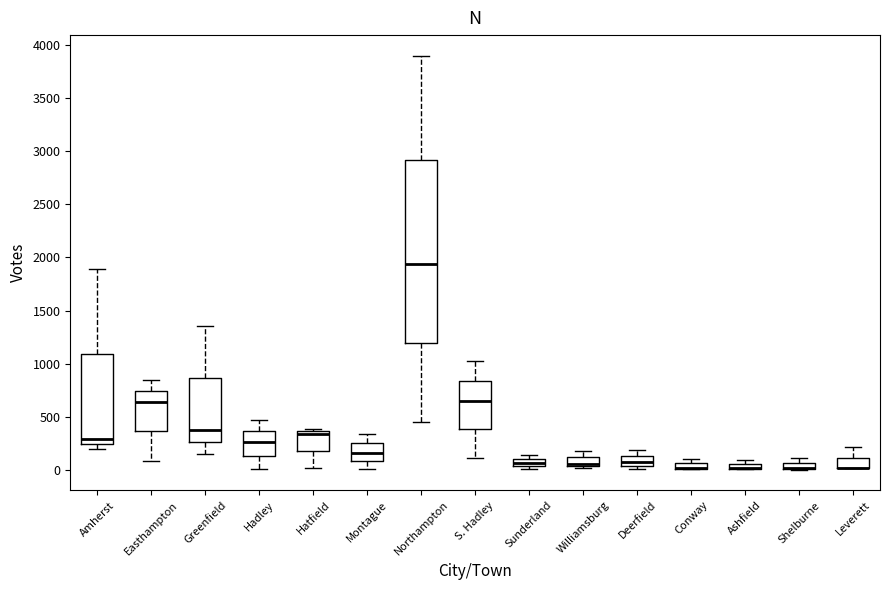

Where is the lower edge of the box for Ashfield on the y-axis? The values are not printed on the chart, so give them approximately, as read against the axis.

0